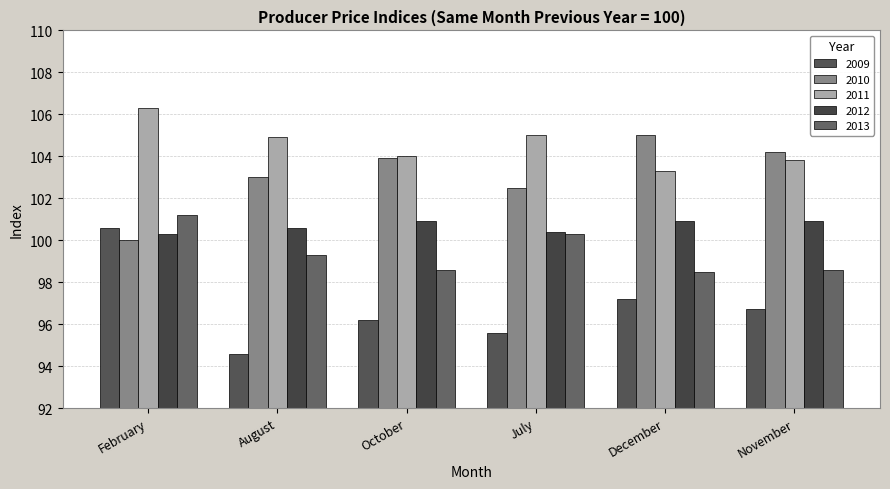

Which series has the largest total across all categories?

2011